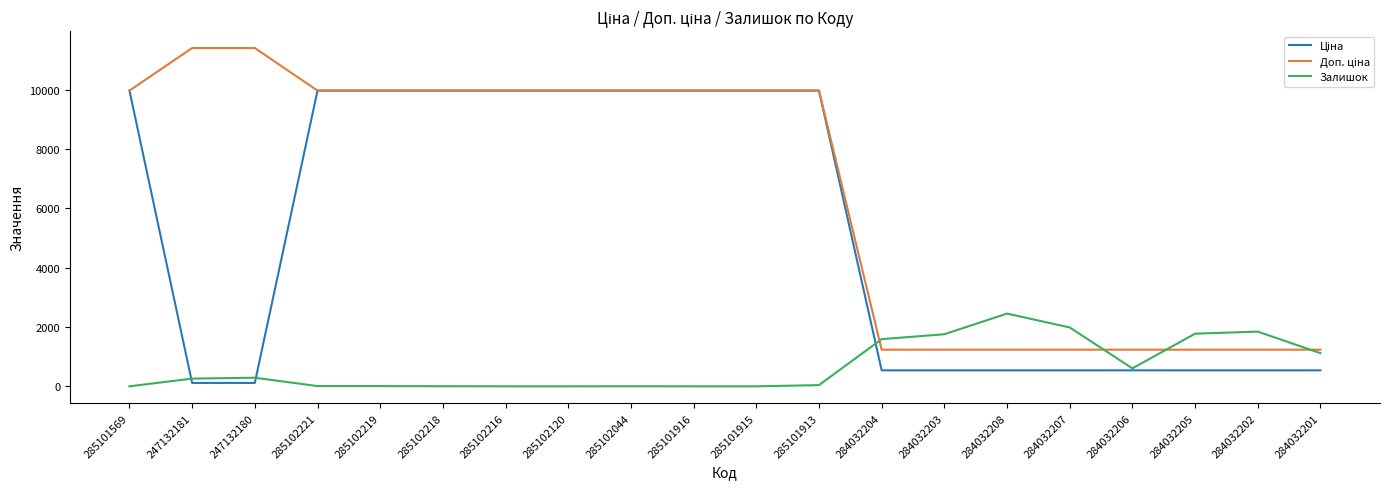

What is the total value across all series at 284032205?

3549.4